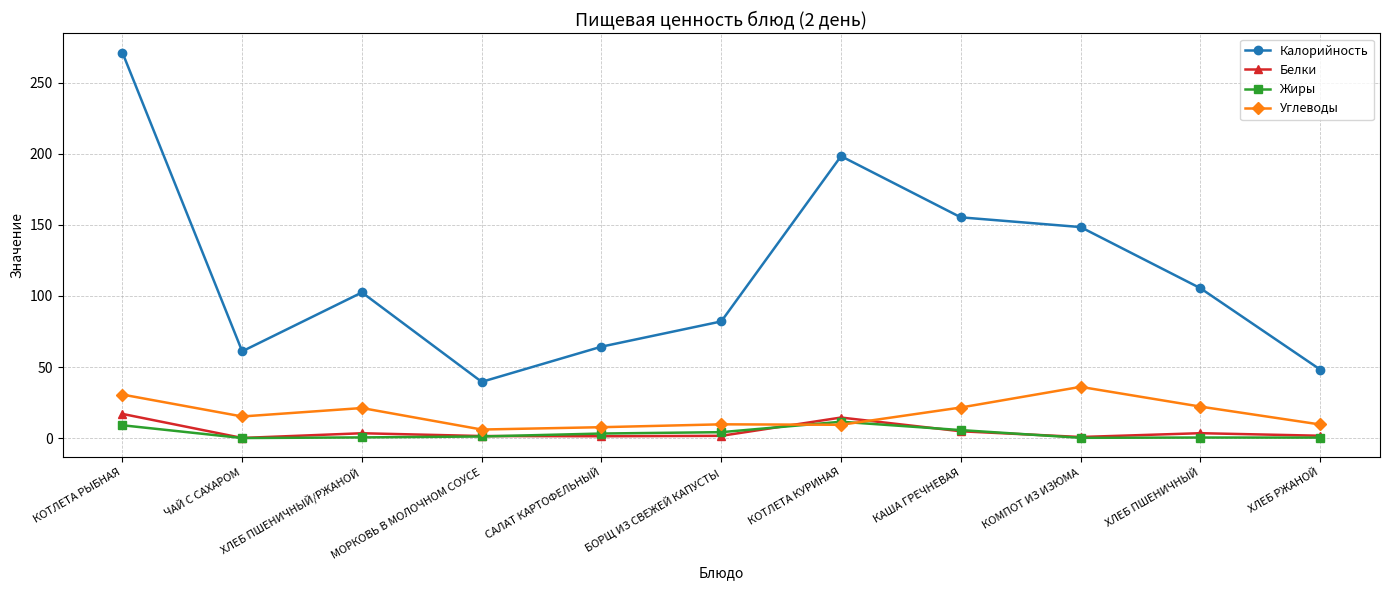

Is this an area chart (filled region under the line)?

No